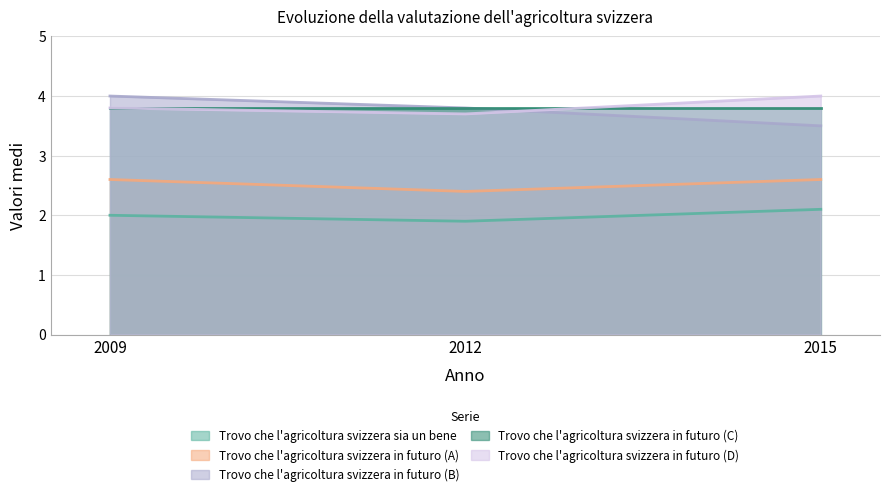

Is the value of Trovo che l'agricoltura svizzera sia un bene at 2009 greater than the value of Trovo che l'agricoltura svizzera in futuro (A) at 2015?

No